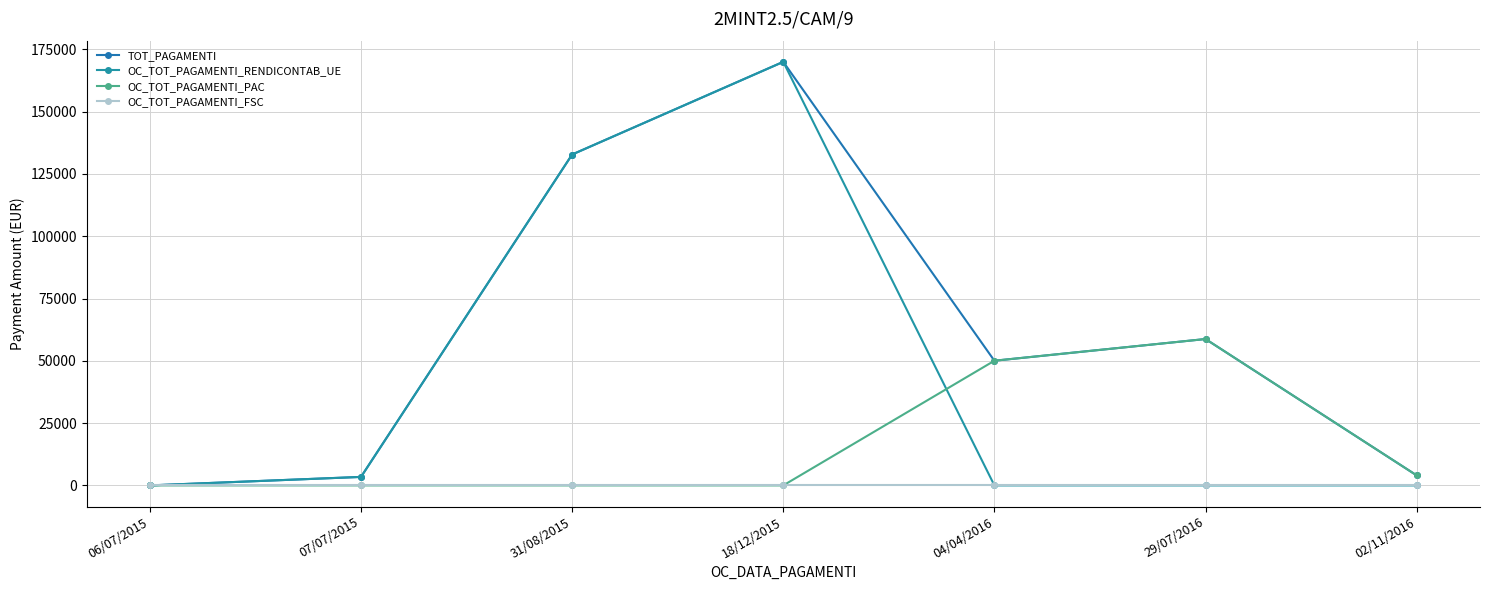

At which category is the sum across all series the highest?

18/12/2015